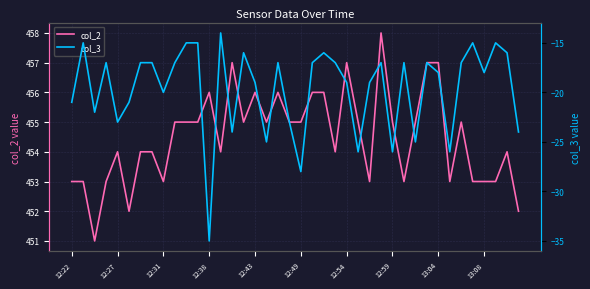

What is the maximum value shown in the chart?

458